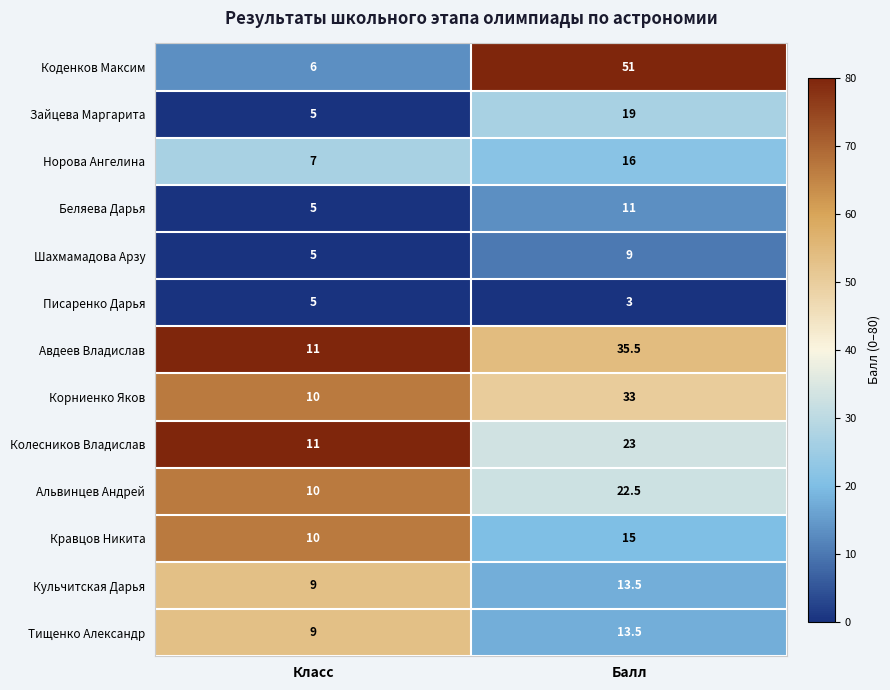

Reading left to right, list all the values displayed in this chart.

Коденков Максим: Класс=6.0	Балл=51.0
Зайцева Маргарита: Класс=5.0	Балл=19.0
Норова Ангелина: Класс=7.0	Балл=16.0
Беляева Дарья: Класс=5.0	Балл=11.0
Шахмамадова Арзу: Класс=5.0	Балл=9.0
Писаренко Дарья: Класс=5.0	Балл=3.0
Авдеев Владислав: Класс=11.0	Балл=35.5
Корниенко Яков: Класс=10.0	Балл=33.0
Колесников Владислав: Класс=11.0	Балл=23.0
Альвинцев Андрей: Класс=10.0	Балл=22.5
Кравцов Никита: Класс=10.0	Балл=15.0
Кульчитская Дарья: Класс=9.0	Балл=13.5
Тищенко Александр: Класс=9.0	Балл=13.5